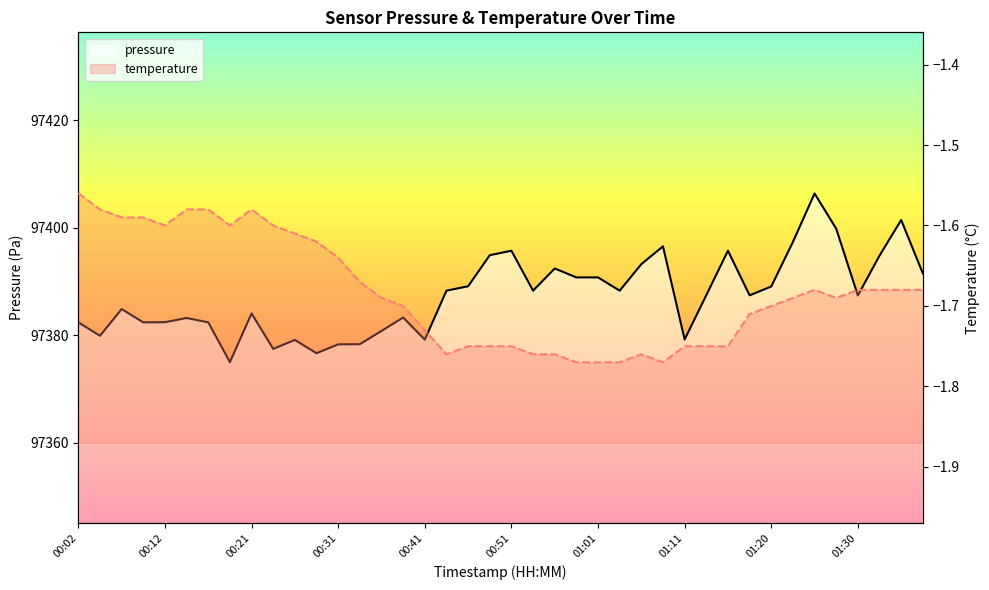

Where does the pressure series first go above 97387?

17